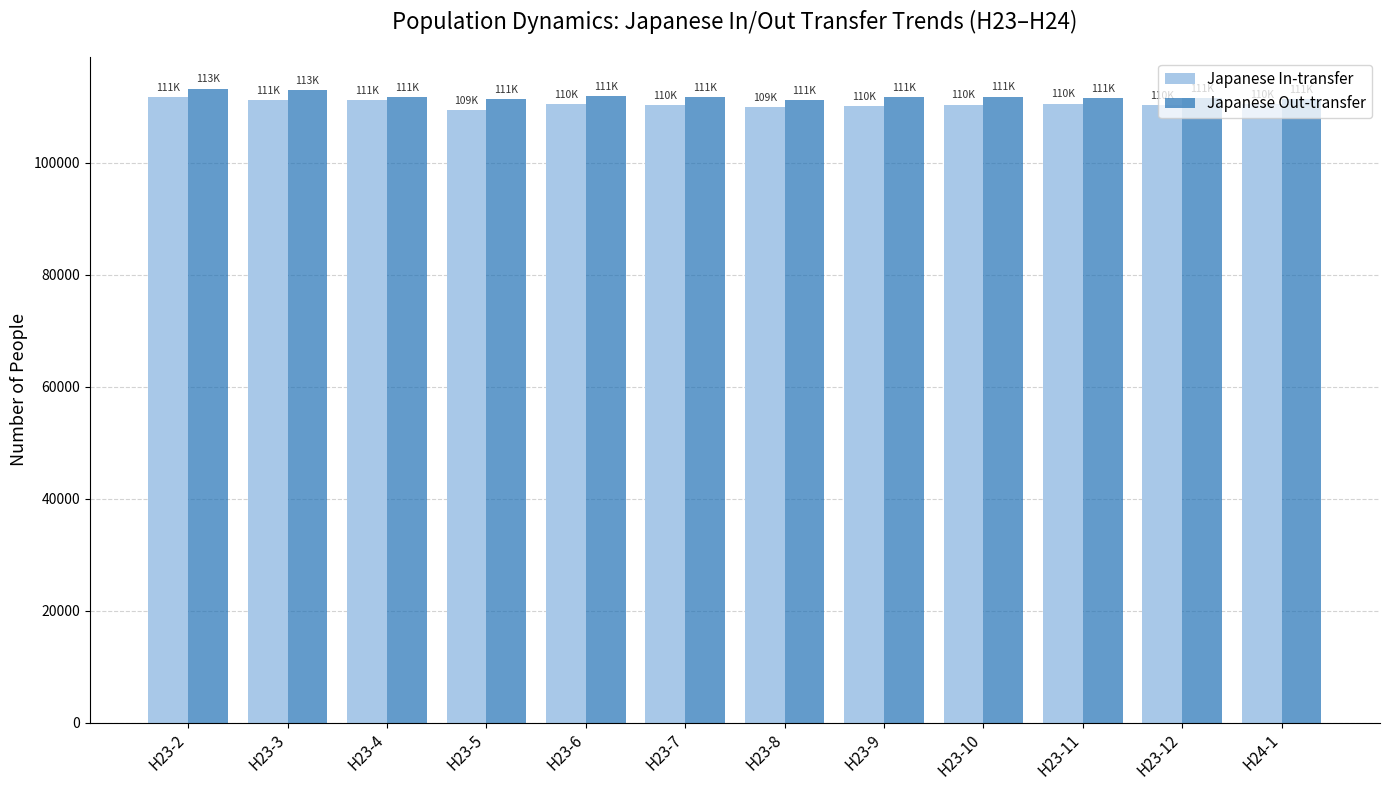

What is the spread (max minus min) of values at H23-5?

1901